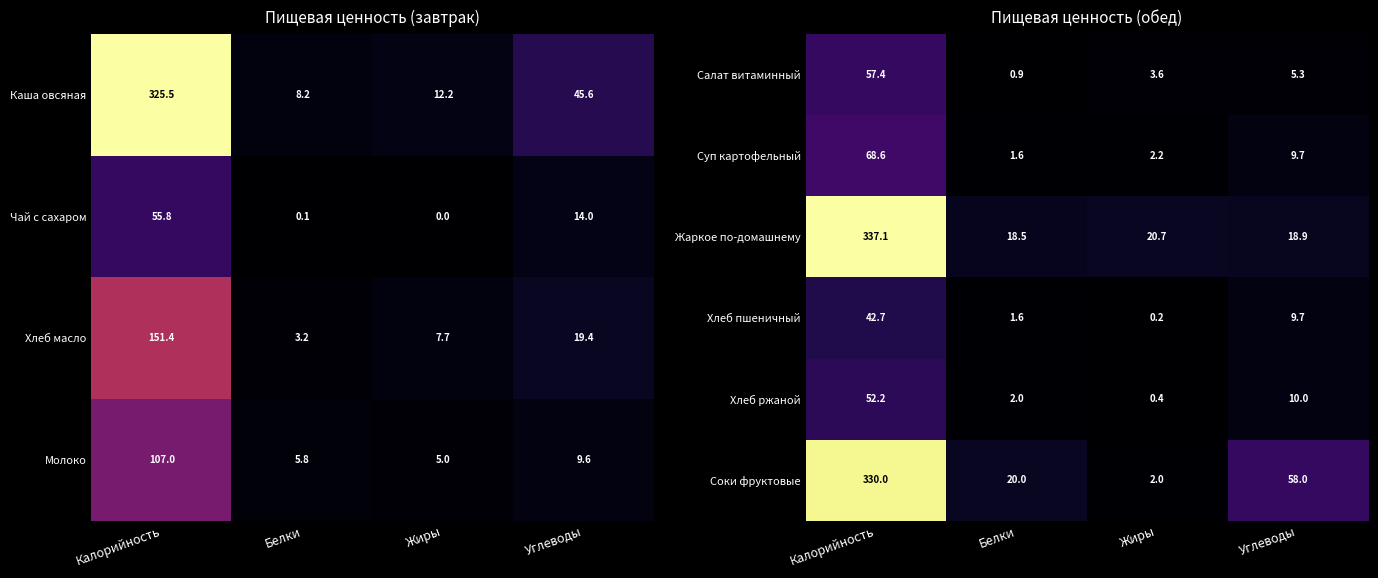

Which category has the highest value in the Хлеб пшеничный series?

Калорийность